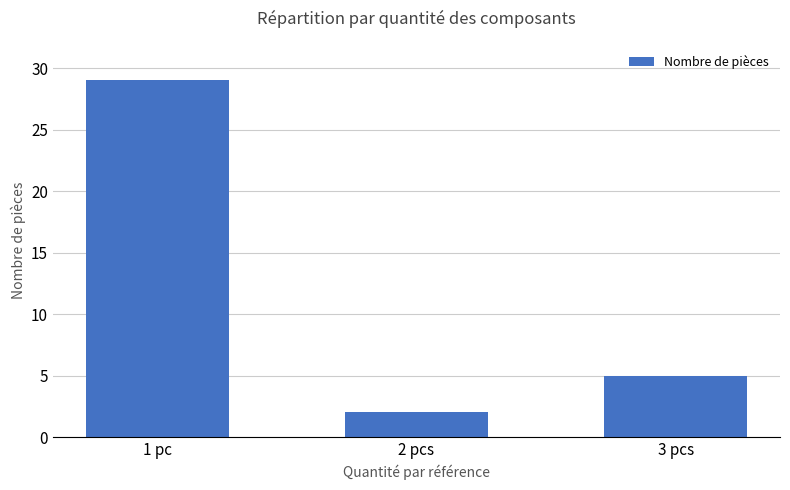

Rank the categories by value from highest to lowest.

1 pc, 3 pcs, 2 pcs